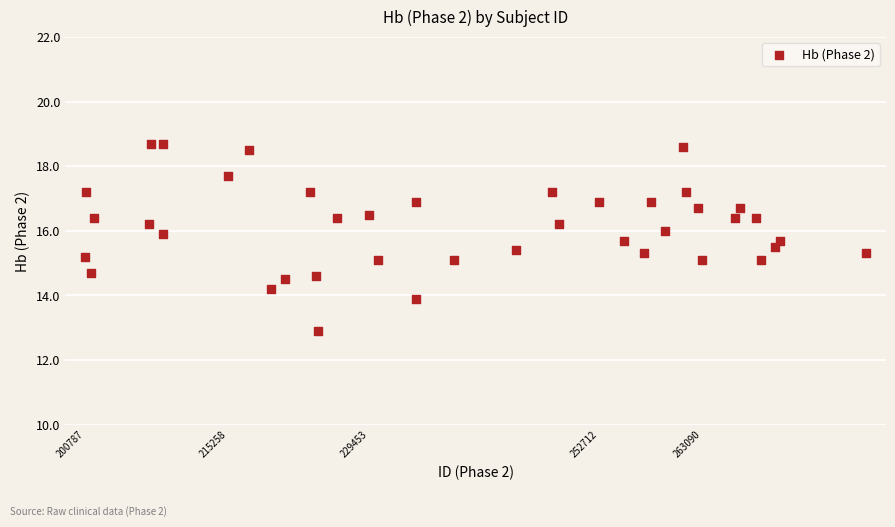

What is the range of Y values (max minus min)?

5.8